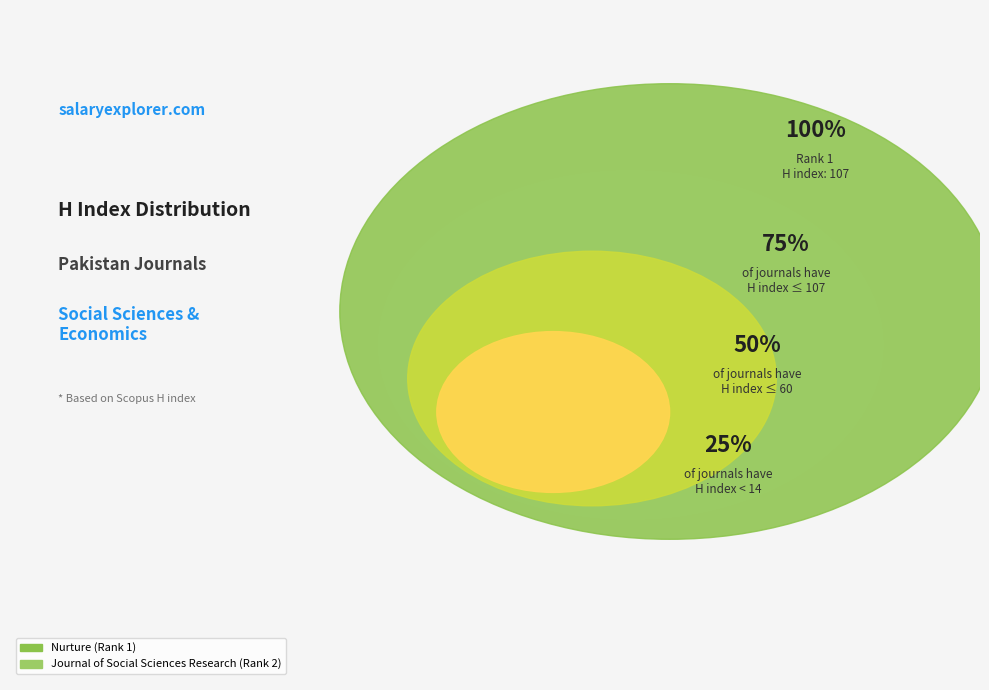

To the nearest percent, what percentage of the pie is Journal of Social Sciences Research (Rank 2)?

12%